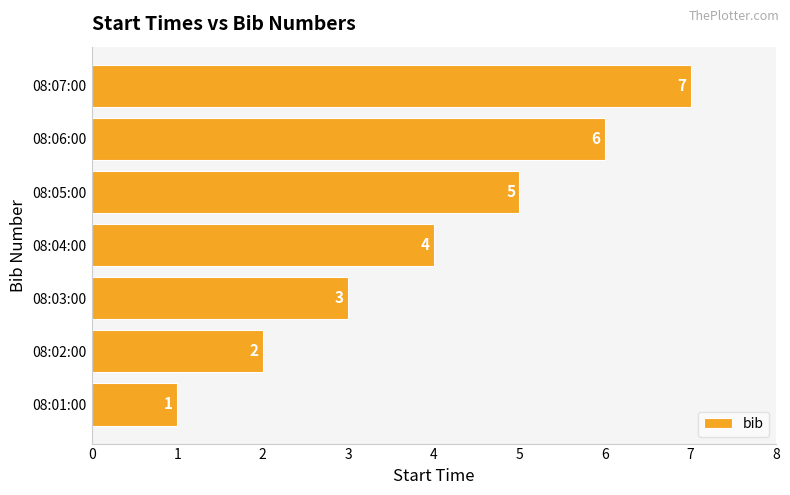

What is the greatest value displayed?

7